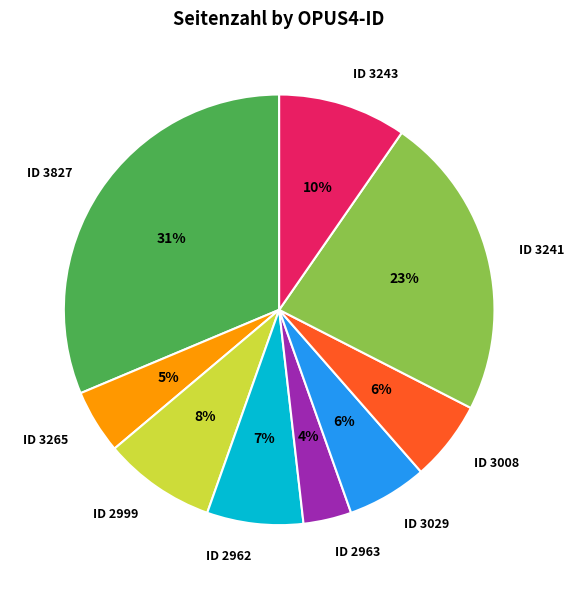

Combined, do ID 3265 and ID 2962 account for over 50%?

No